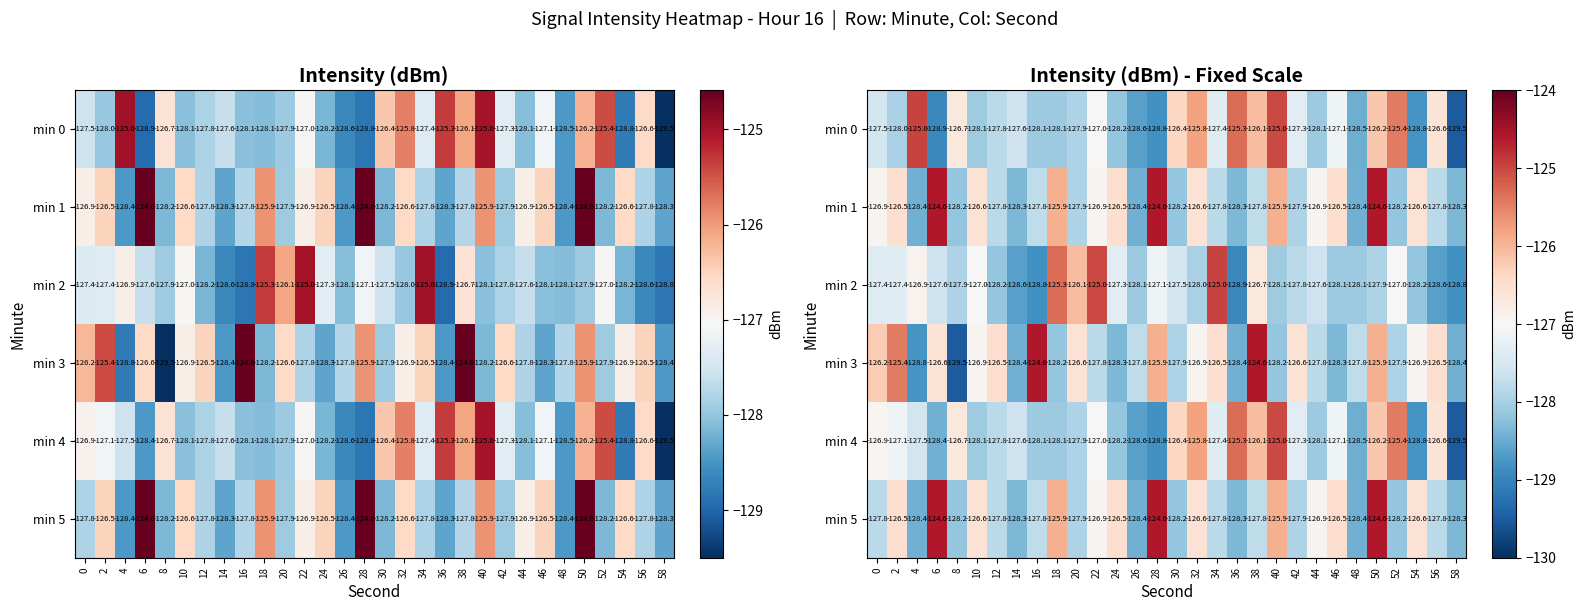

Which category has the highest value across all series?

6